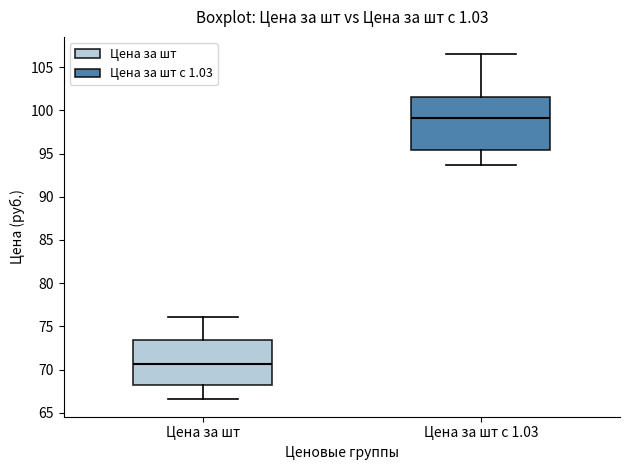

Comparing the boxes themselves (not the whiskers), which one is the tallest?

Цена за шт с 1.03